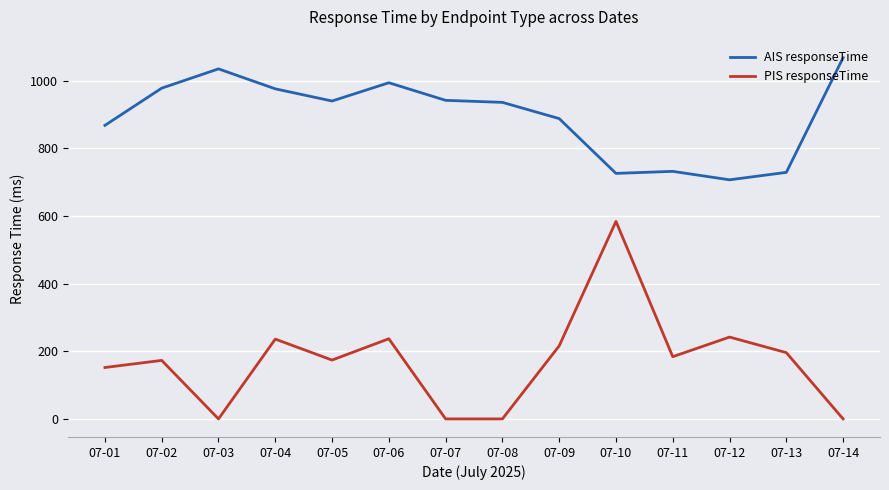

True or false: AIS responseTime and PIS responseTime intersect in this chart.

False